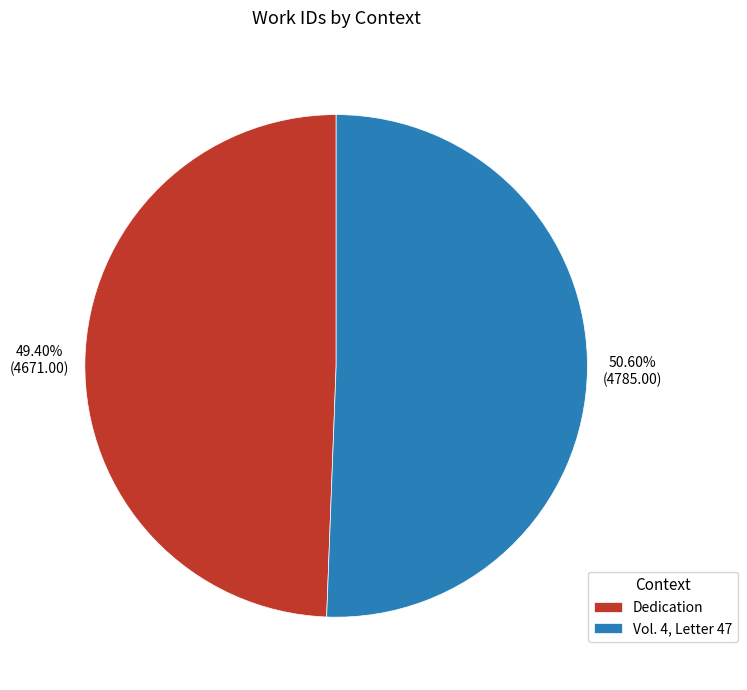

Approximately how many times larger is the value at Dedication compared to Vol. 4, Letter 47?

1.0